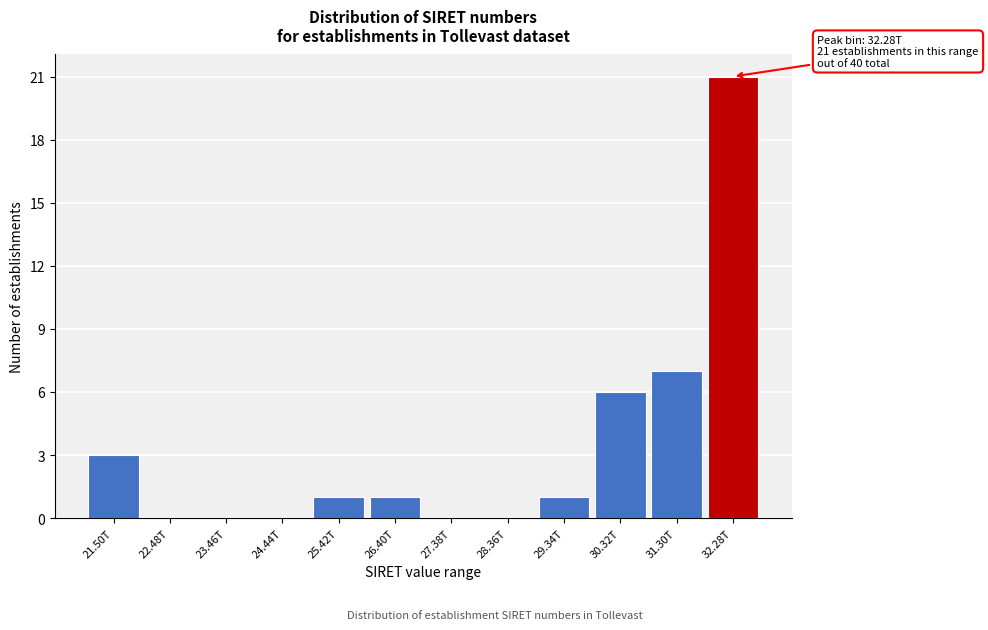

Reading right to left, transcribe all the data shown in this chart.

32.28T=21	31.30T=7	30.32T=6	29.34T=1	28.36T=0	27.38T=0	26.40T=1	25.42T=1	24.44T=0	23.46T=0	22.48T=0	21.50T=3